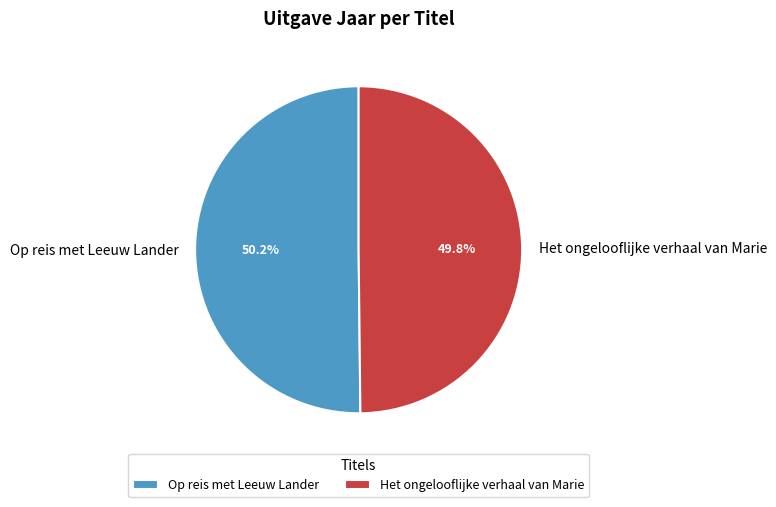

What percentage is the Het ongelooflijke verhaal van Marie slice, to the nearest percent?

50%